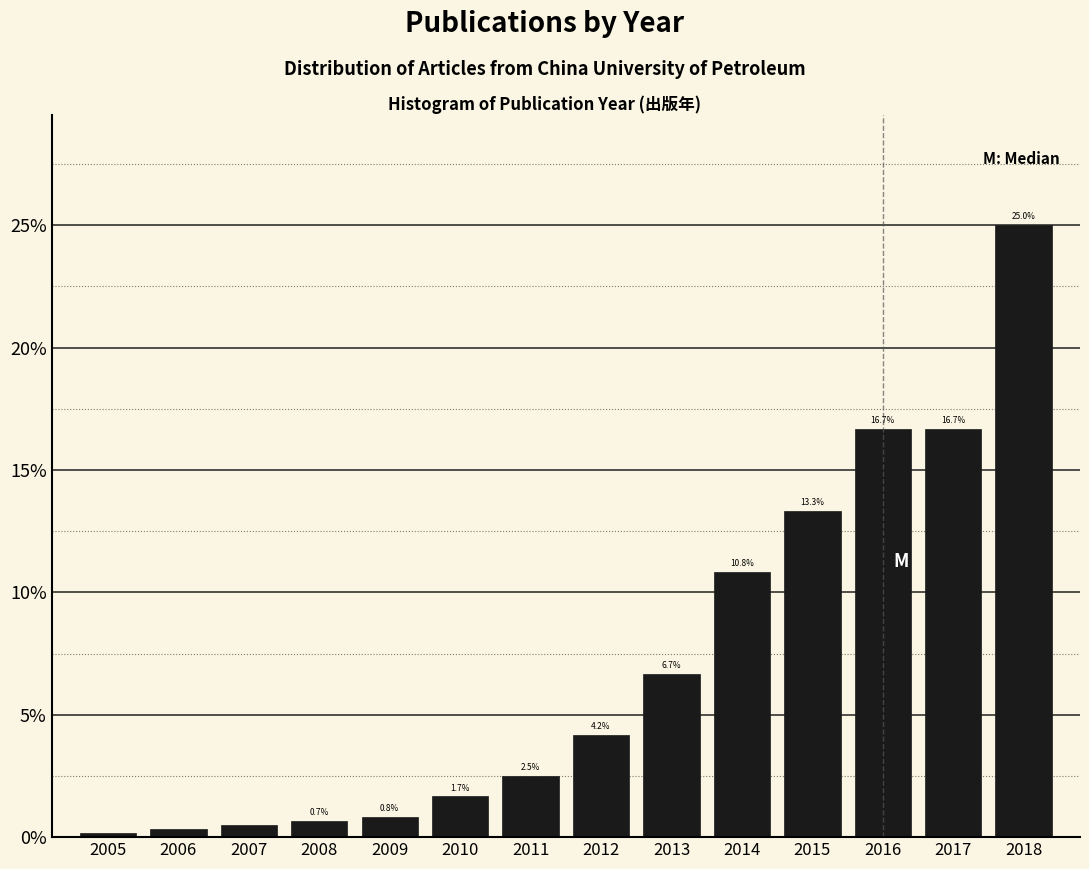

The chart shows a value of 1.7 at 2010. True or false?

True